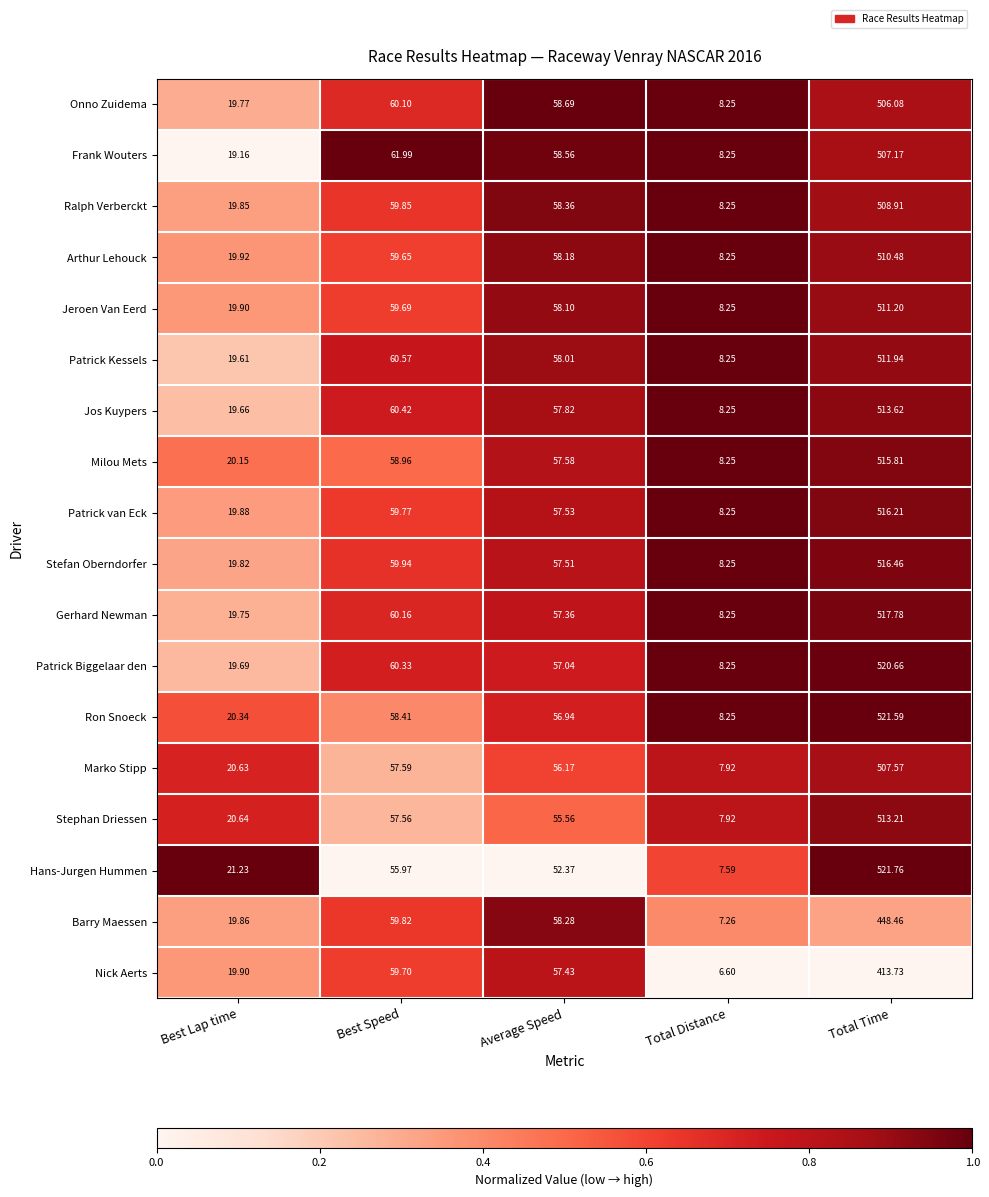

Which series changed the most between Best Speed and Total Time?

Hans-Jurgen Hummen